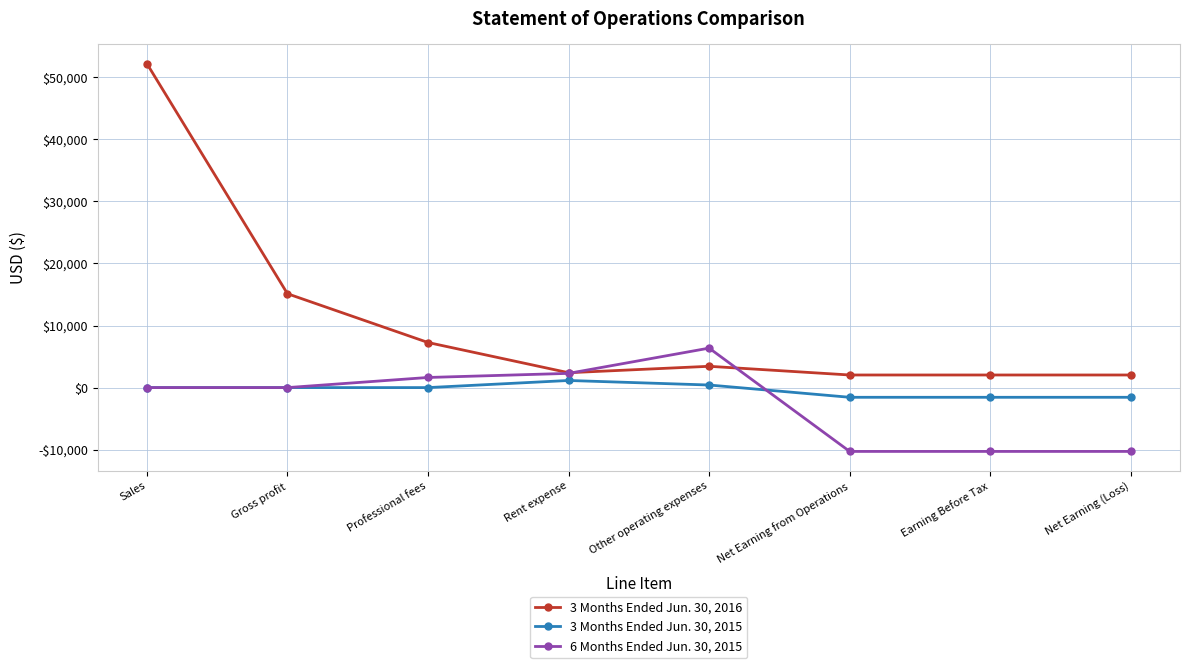

How many interior local peaks does the 3 Months Ended Jun. 30, 2016 series have?

1